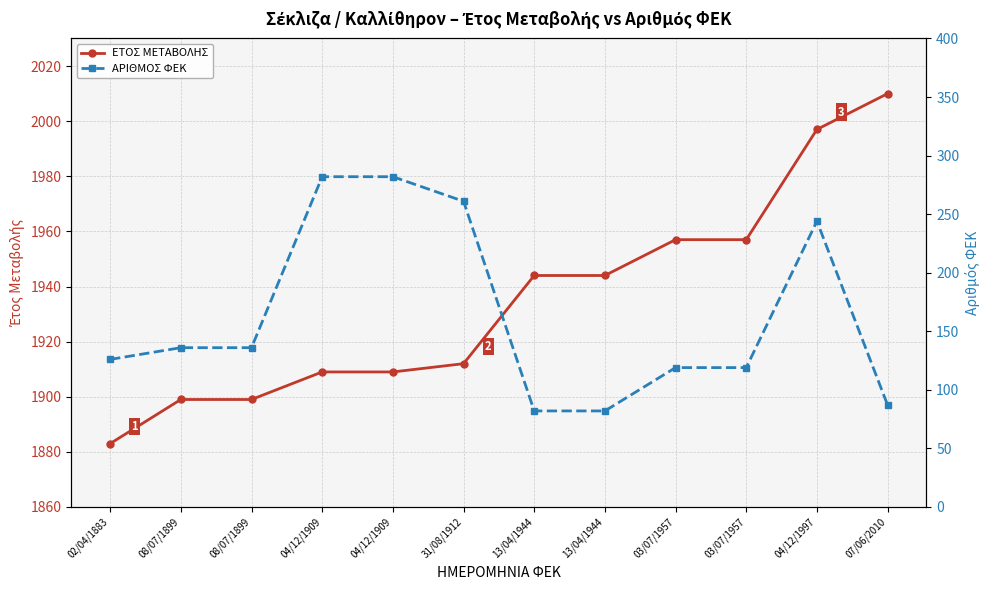

What is the sum of the ΑΡΙΘΜΟΣ ΦΕΚ values at 04/12/1909 and 03/07/1957?

401